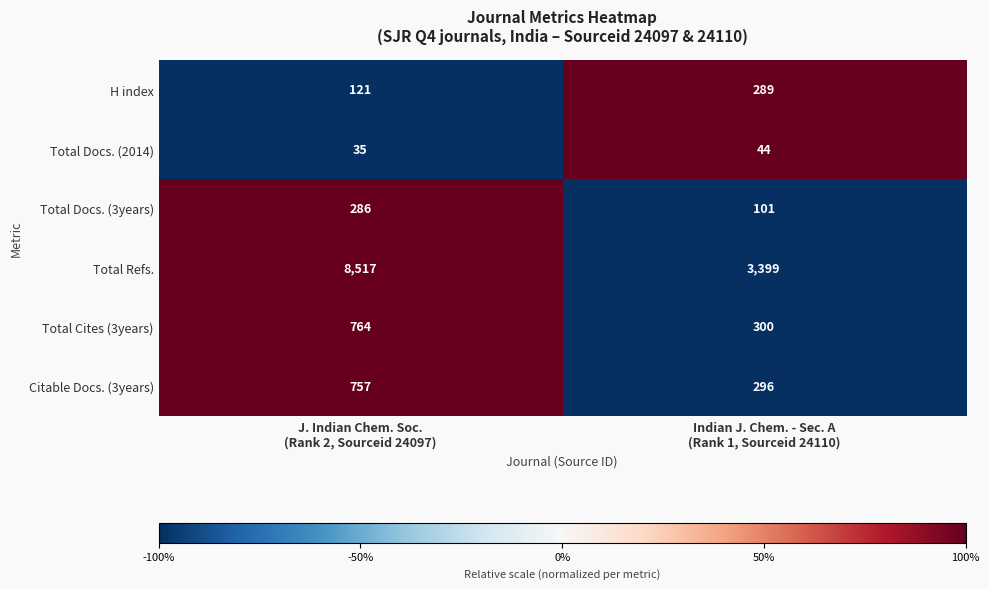

Reading left to right, extract all data points from this chart.

H index: 121	289
Total Docs. (2014): 35	44
Total Docs. (3years): 286	101
Total Refs.: 8517	3399
Total Cites (3years): 764	300
Citable Docs. (3years): 757	296